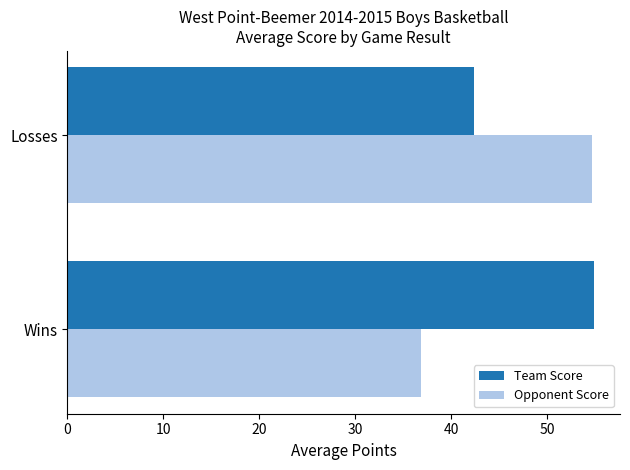

Is the value of Opponent Score at Wins greater than the value of Team Score at Wins?

No